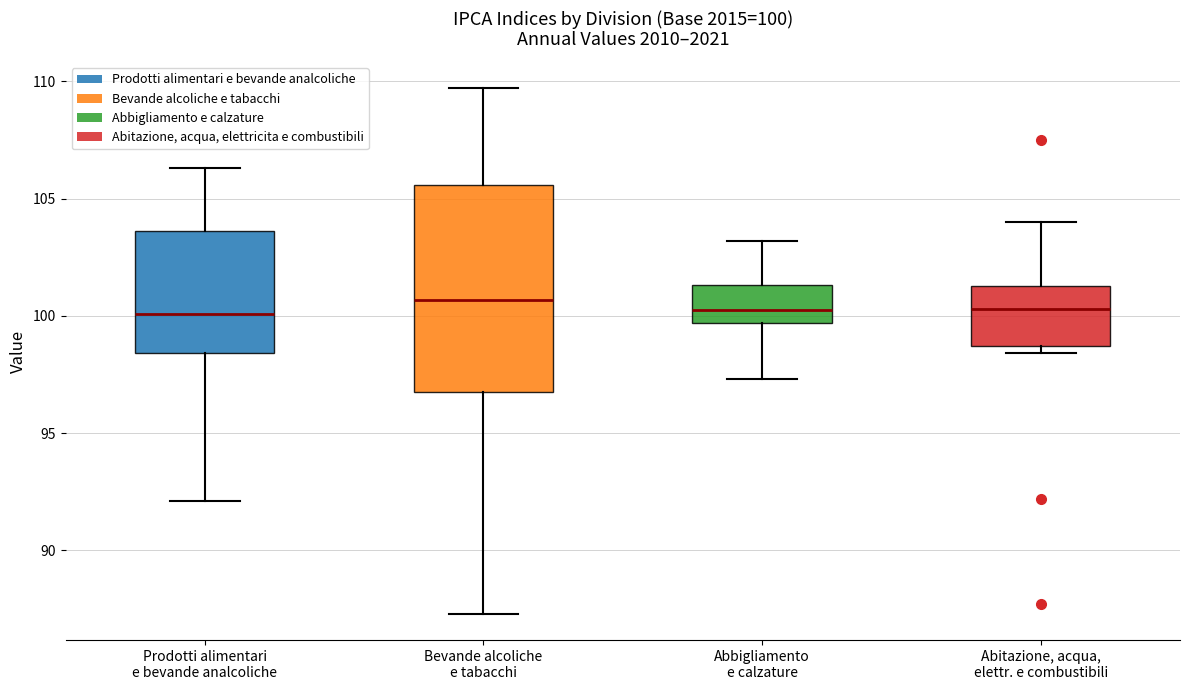

Comparing the boxes themselves (not the whiskers), which one is the tallest?

Bevande alcoliche e tabacchi